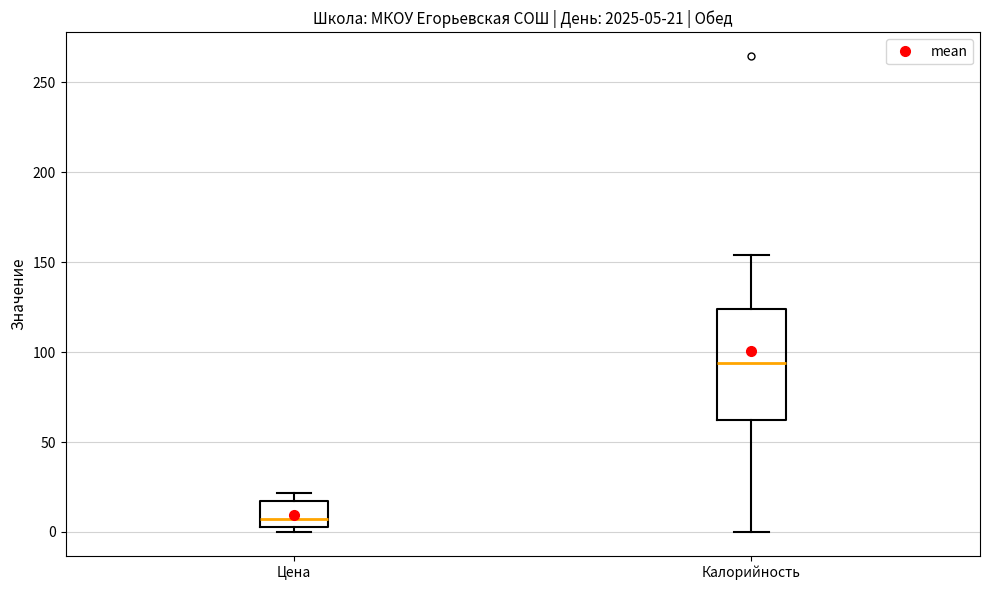

Which box has the highest median line?

Калорийность